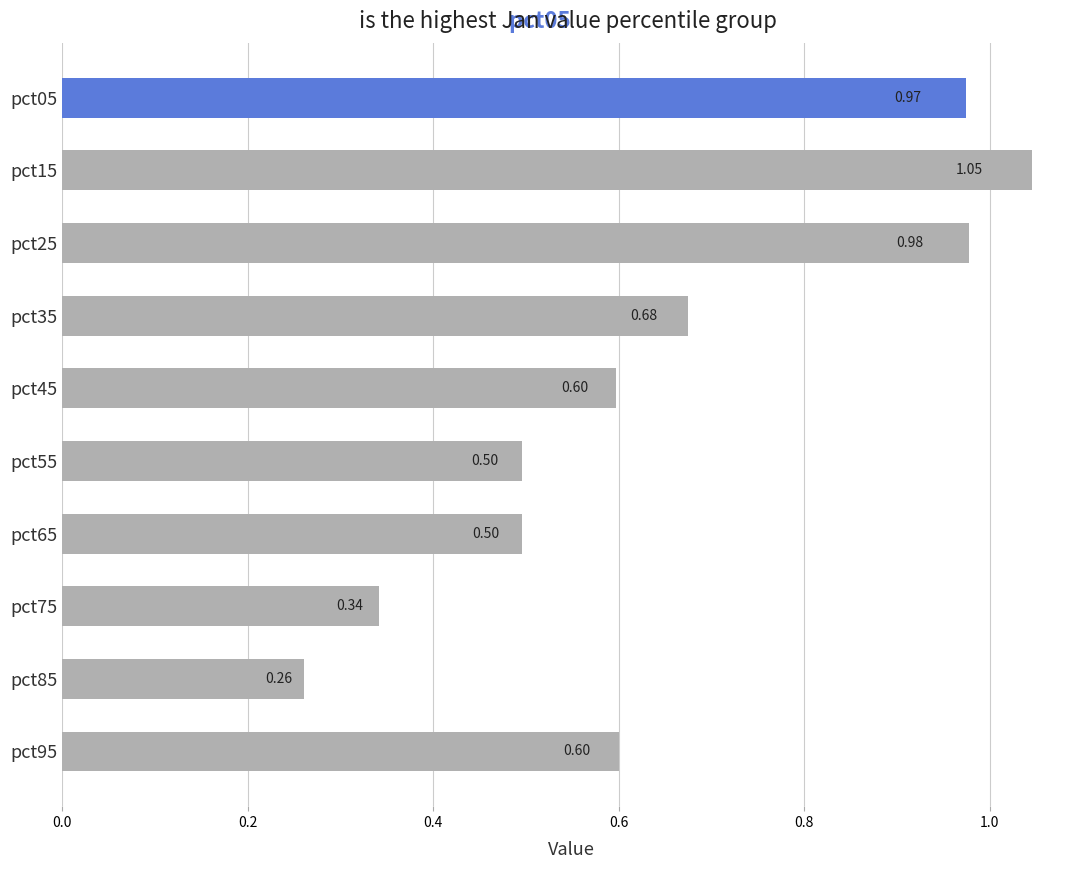

Approximately how many times larger is the value at pct45 compared to pct15?

0.6